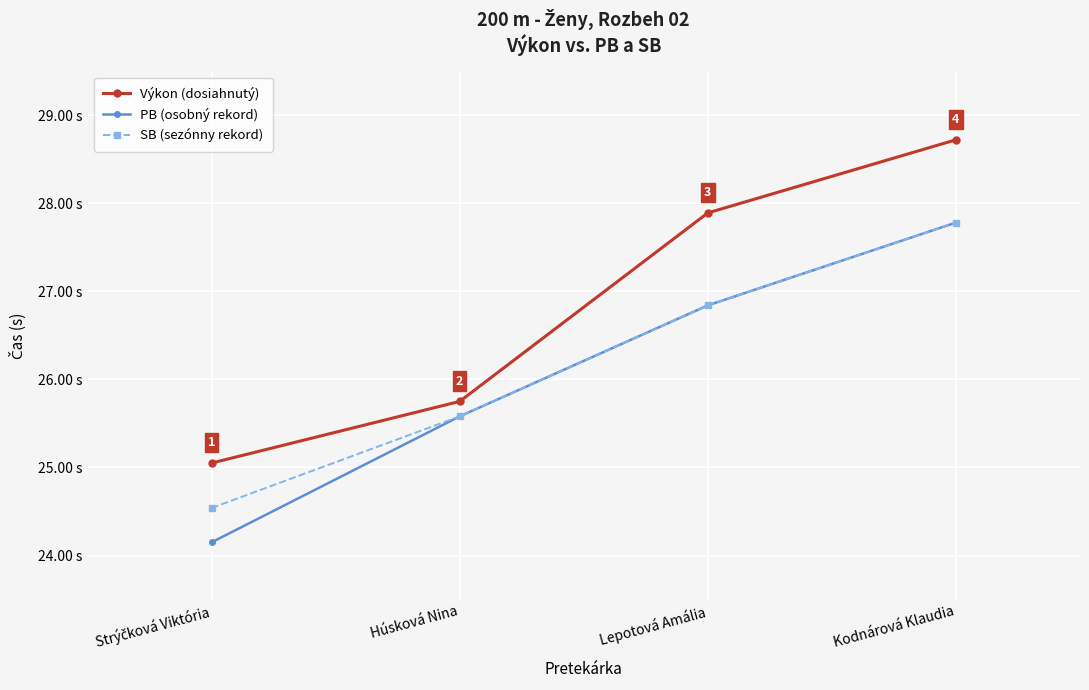

Is it true that Výkon (dosiahnutý) equals 8.2 at Kodnárová Klaudia?

False